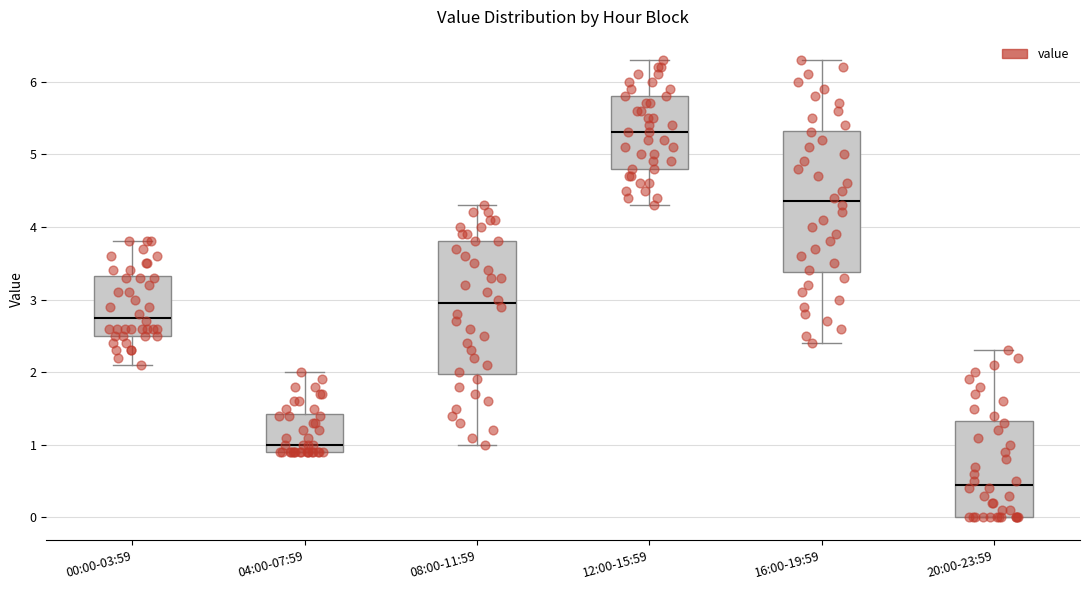

Which box has the highest median line?

12:00-15:59